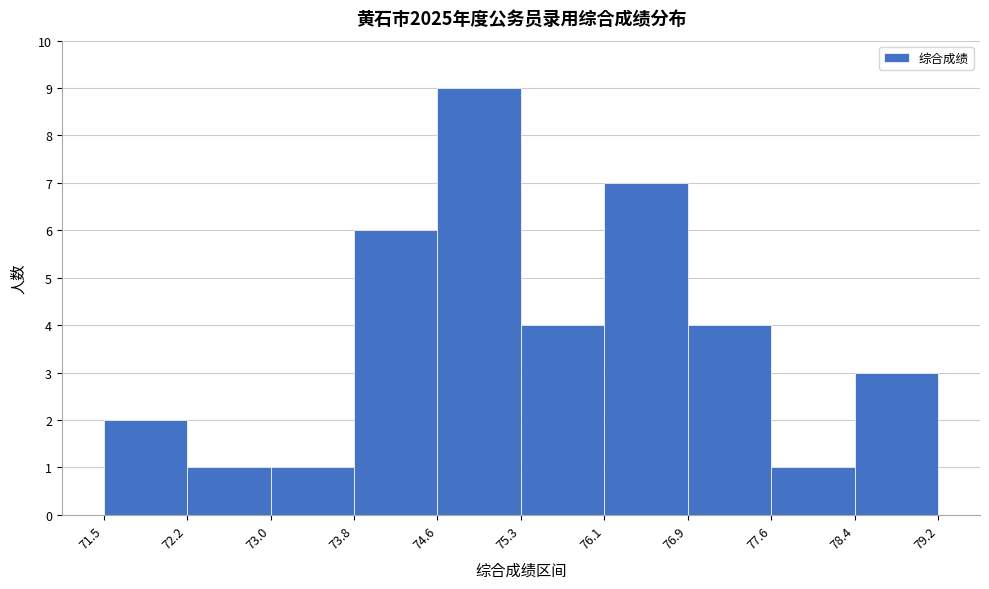

Reading left to right, transcribe this chart: for each bar, give the range it covers on the x-axis and its height. The values are not printed on the chart, so give them approximately, as read against the axis.

71.5 to 72.2: 2
72.2 to 73.0: 1
73.0 to 73.8: 1
73.8 to 74.6: 6
74.6 to 75.3: 9
75.3 to 76.1: 4
76.1 to 76.9: 7
76.9 to 77.6: 4
77.6 to 78.4: 1
78.4 to 79.2: 3